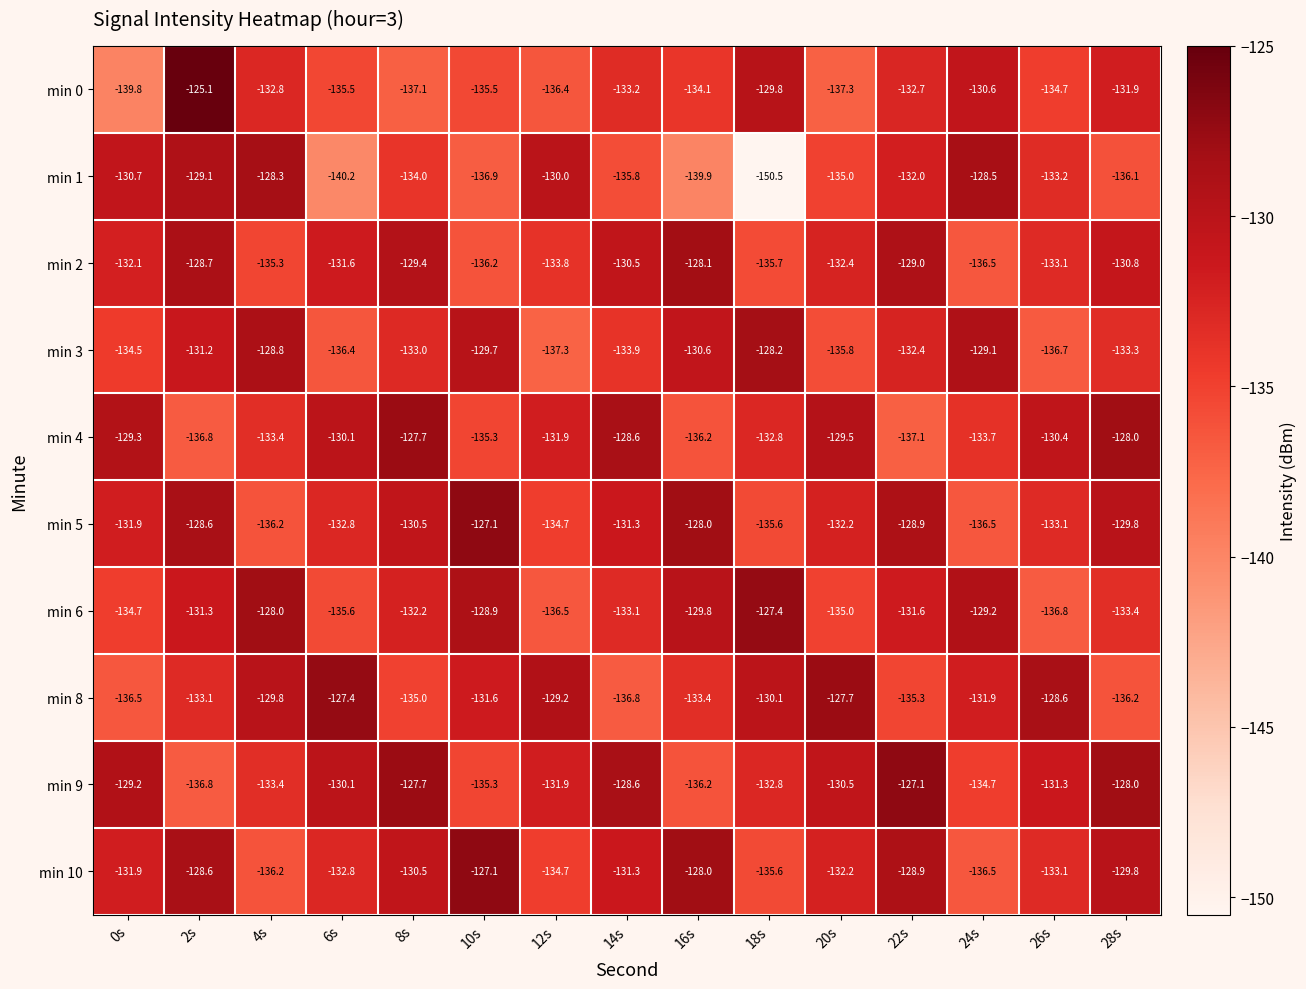

Where does the min 4 series first go above -131?

0s